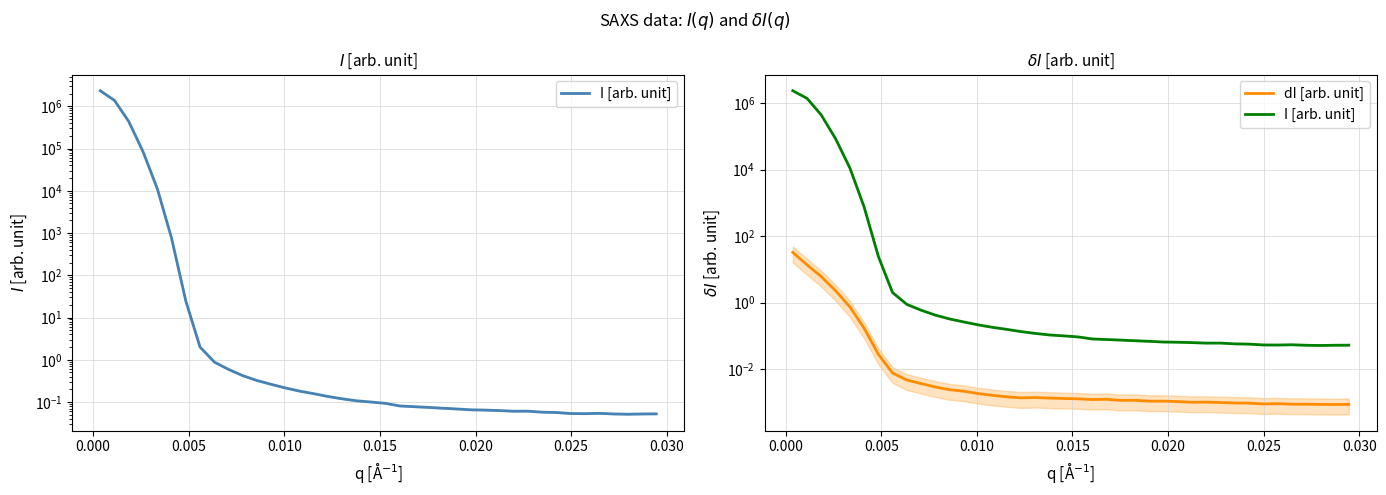

True or false: dI [arb. unit] and I [arb. unit] intersect in this chart.

False